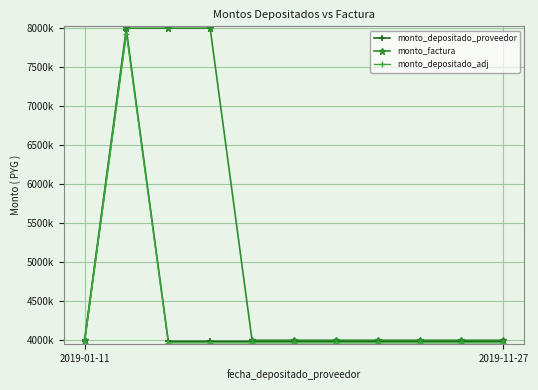

What are all the series names shown in the legend?

monto_depositado_proveedor, monto_factura, monto_depositado_adj